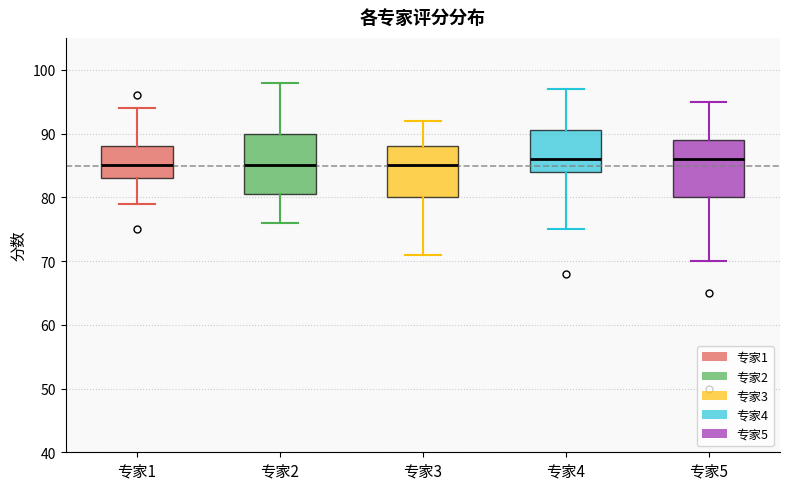

Reading left to right, transcribe this box plot: for each box, give where its median line is, the range the box spans, and where its two whiskers end, as read against the y-axis. The values are not printed on the chart, so give them approximately, as read against the axis.

专家1: median 85, box 83 to 88, whiskers 79 to 94
专家2: median 85, box 81 to 90, whiskers 76 to 98
专家3: median 85, box 80 to 88, whiskers 71 to 92
专家4: median 86, box 84 to 91, whiskers 75 to 97
专家5: median 86, box 80 to 89, whiskers 70 to 95